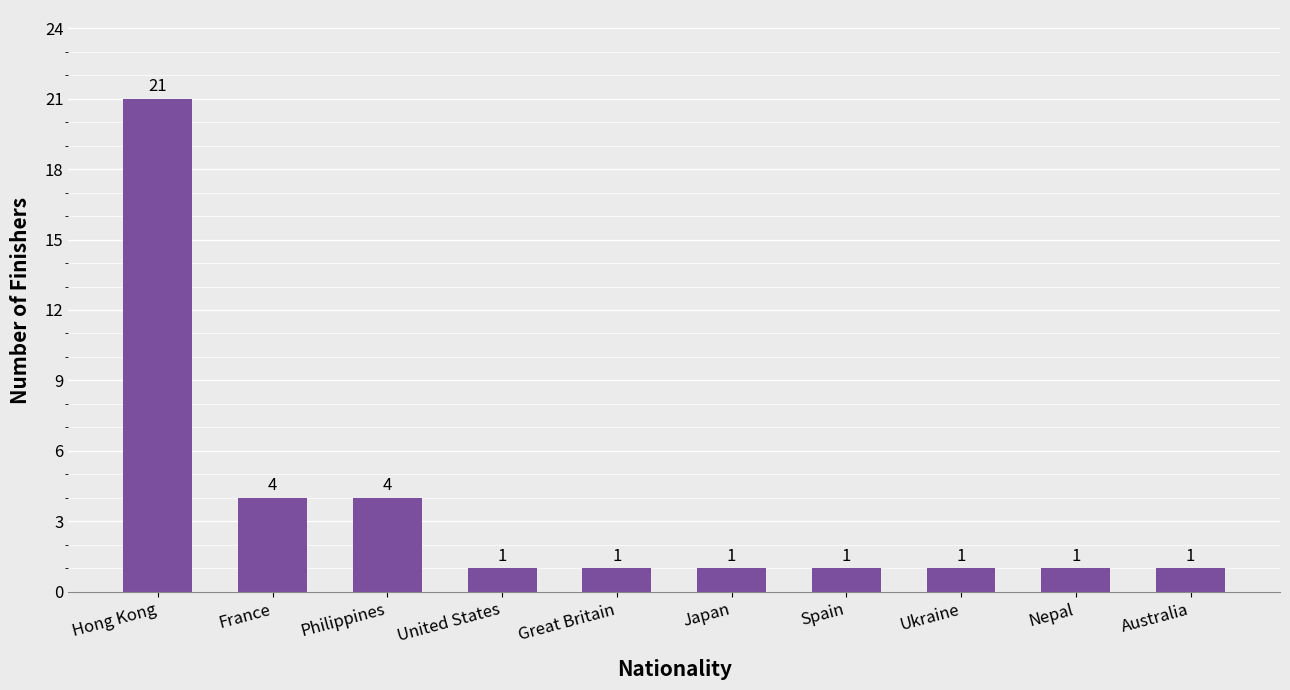

The chart shows a value of 1 at Japan. True or false?

True